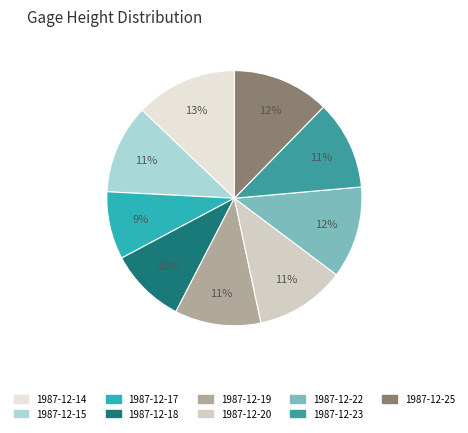

Is 1987-12-22 the majority of the pie?

No